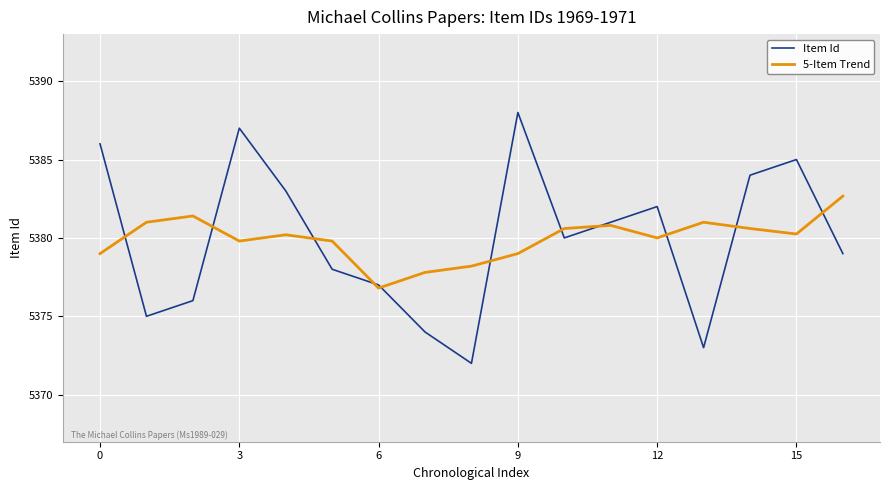

What is the lowest value of the 5-Item Trend series?

5376.8